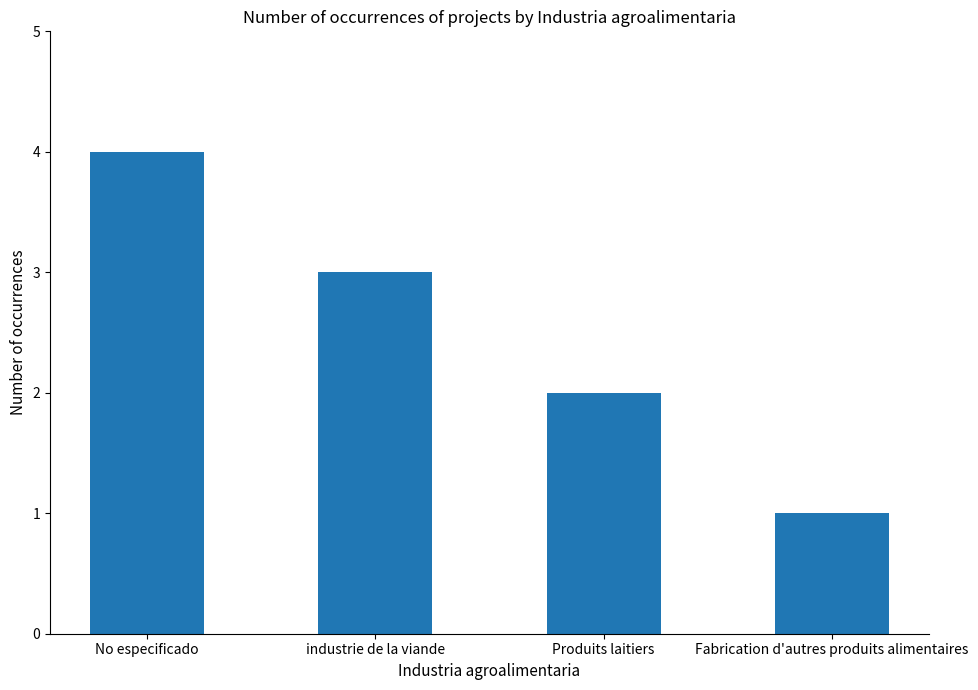

Rank the categories by value from highest to lowest.

No especificado, industrie de la viande, Produits laitiers, Fabrication d'autres produits alimentaires